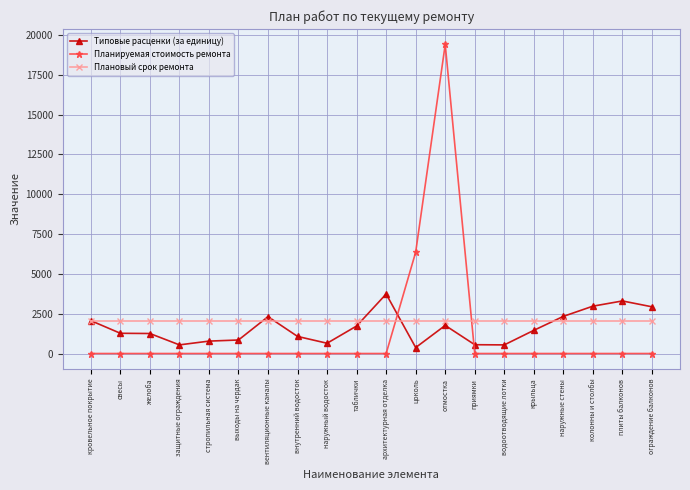

List the series in order of their peak value, highest first.

Планируемая стоимость ремонта, Типовые расценки (за единицу), Плановый срок ремонта